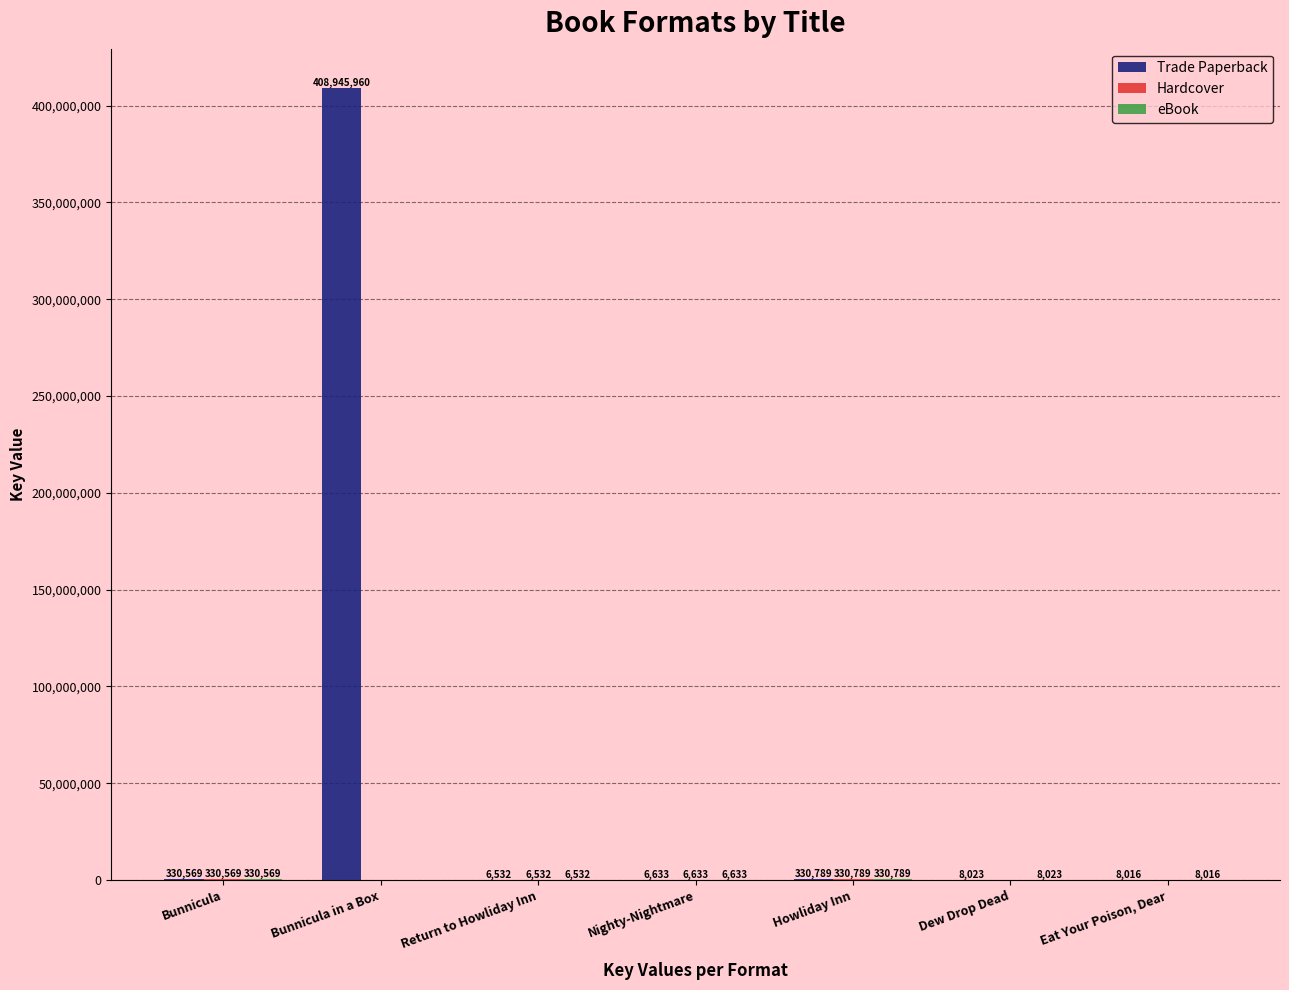

What is the maximum value shown in the chart?

408945960